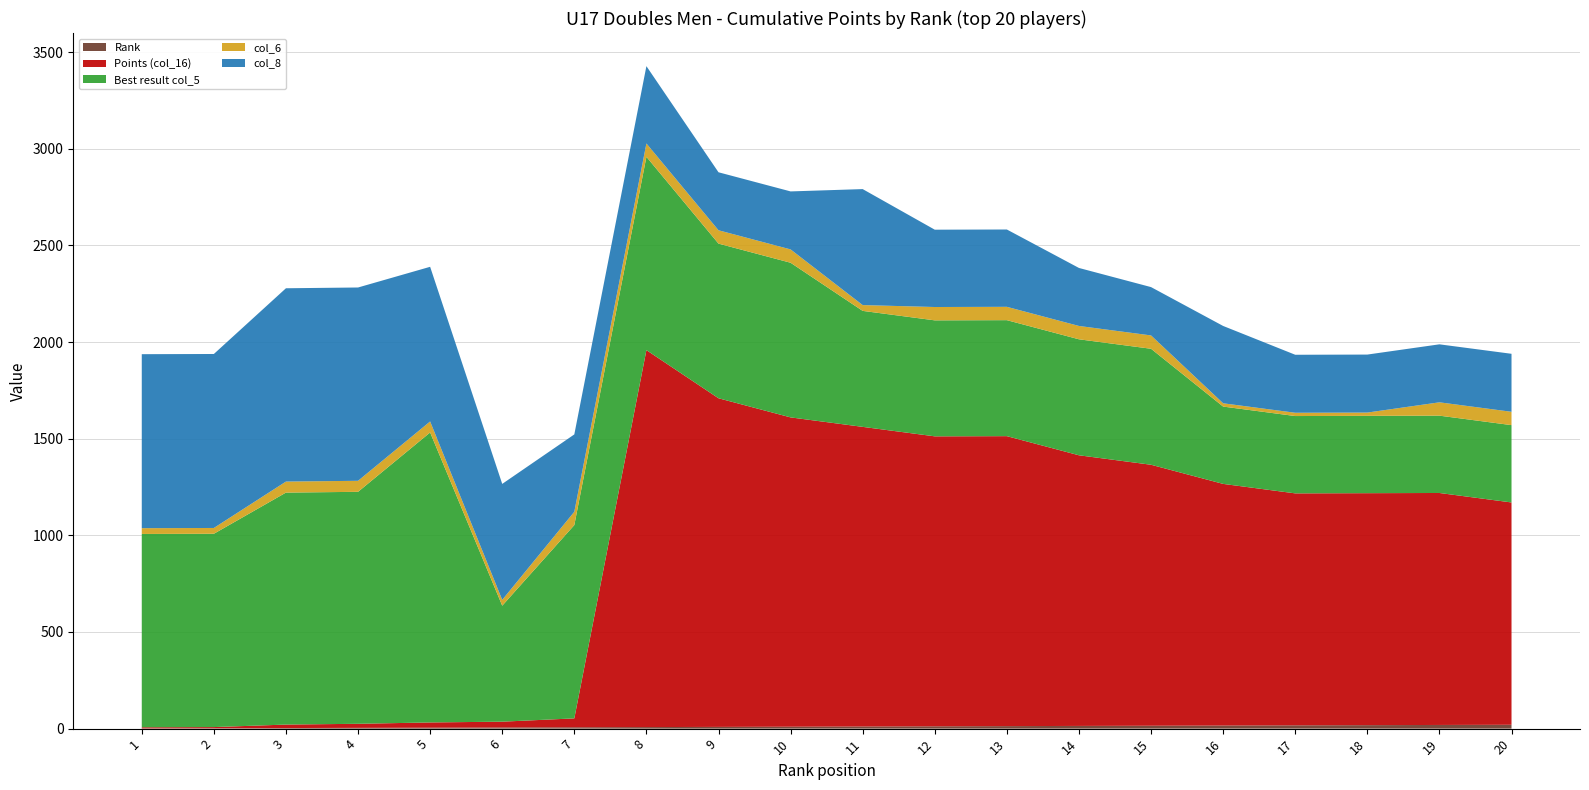

Reading left to right, transcribe all the data shown in this chart.

Rank: 1=1	2=2	3=3	4=4	5=5	6=6	7=7	8=8	9=9	10=10	11=11	12=12	13=13	14=14	15=15	16=16	17=17	18=18	19=19	20=20
Points (col_16): 1=6	2=6	3=18	4=21	5=27	6=30	7=46	8=1950	9=1700	10=1600	11=1550	12=1500	13=1500	14=1400	15=1350	16=1250	17=1200	18=1200	19=1200	20=1150
Best result col_5: 1=1000	2=1000	3=1200	4=1200	5=1500	6=600	7=1000	8=1000	9=800	10=800	11=600	12=600	13=600	14=600	15=600	16=400	17=400	18=400	19=400	20=400
col_6: 1=30	2=30	3=57	4=57	5=57	6=30	7=69	8=69	9=69	10=69	11=30	12=69	13=69	14=69	15=69	16=17	17=17	18=17	19=69	20=69
col_8: 1=900	2=900	3=1000	4=1000	5=800	6=600	7=400	8=400	9=300	10=300	11=600	12=400	13=400	14=300	15=250	16=400	17=300	18=300	19=300	20=300